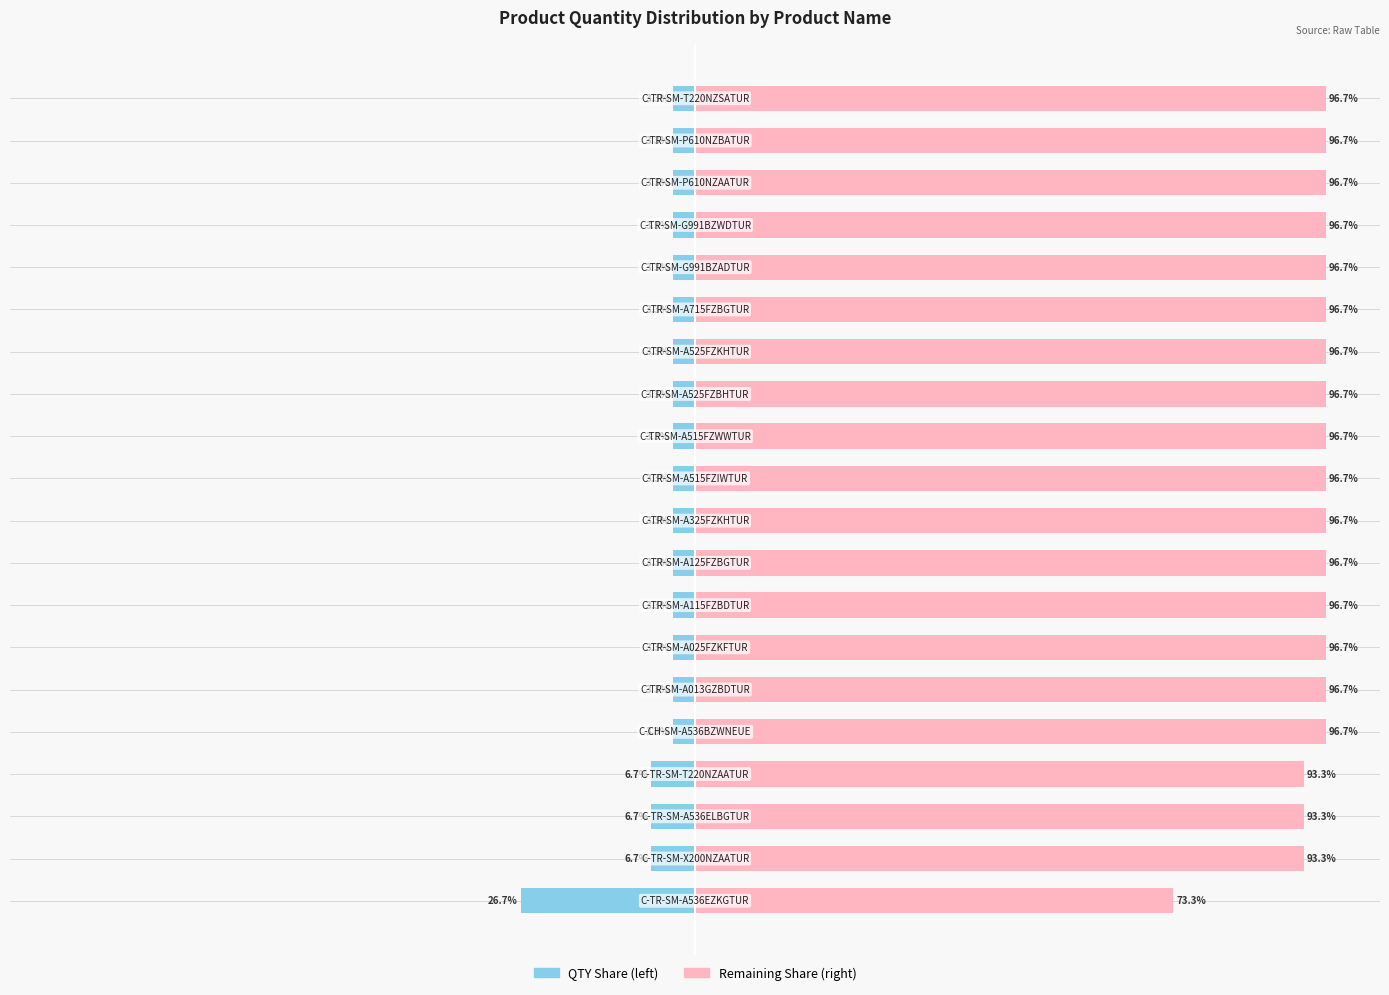

What is the lowest value of the QTY (right) series?

73.3